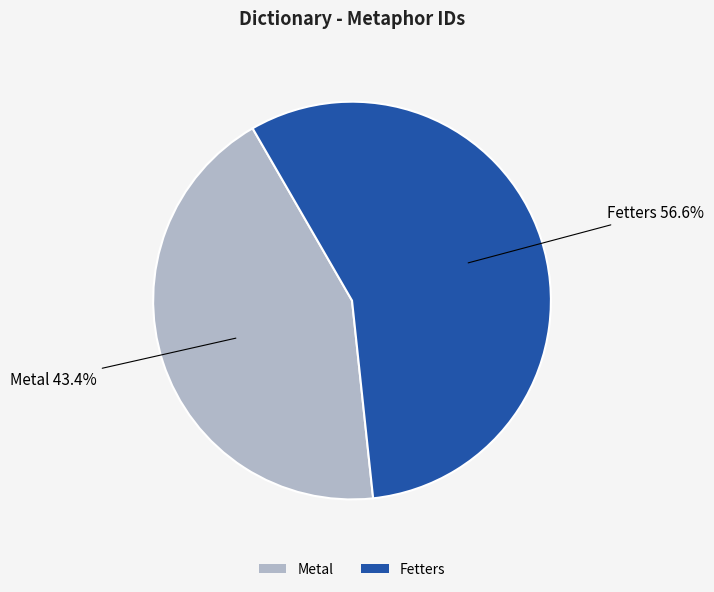

True or false: Fetters accounts for 57% of the total.

True